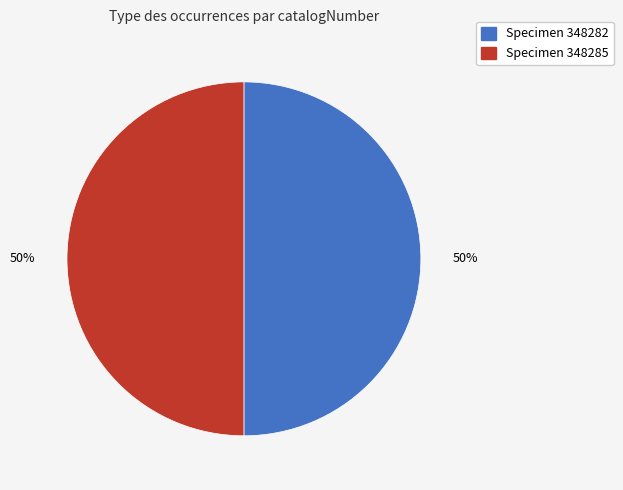

Do Specimen 348285 and Specimen 348282 together represent more than half of the pie?

Yes